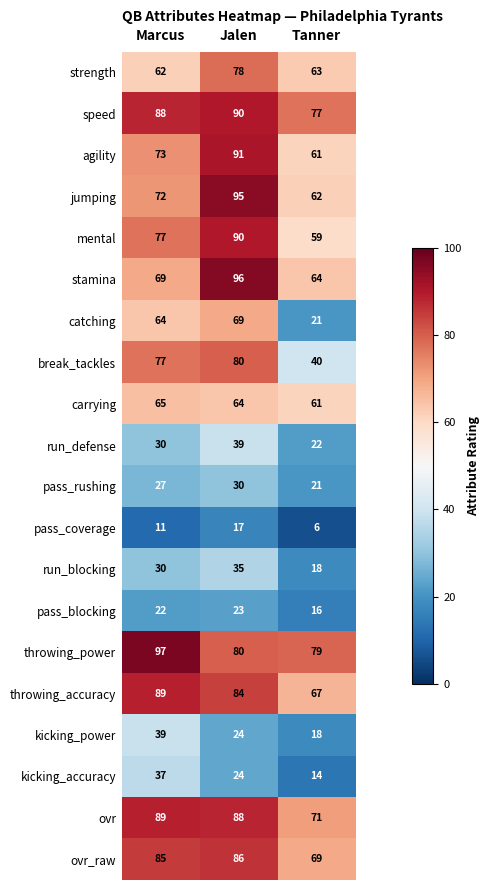

Which series has the largest total across all categories?

throwing_power